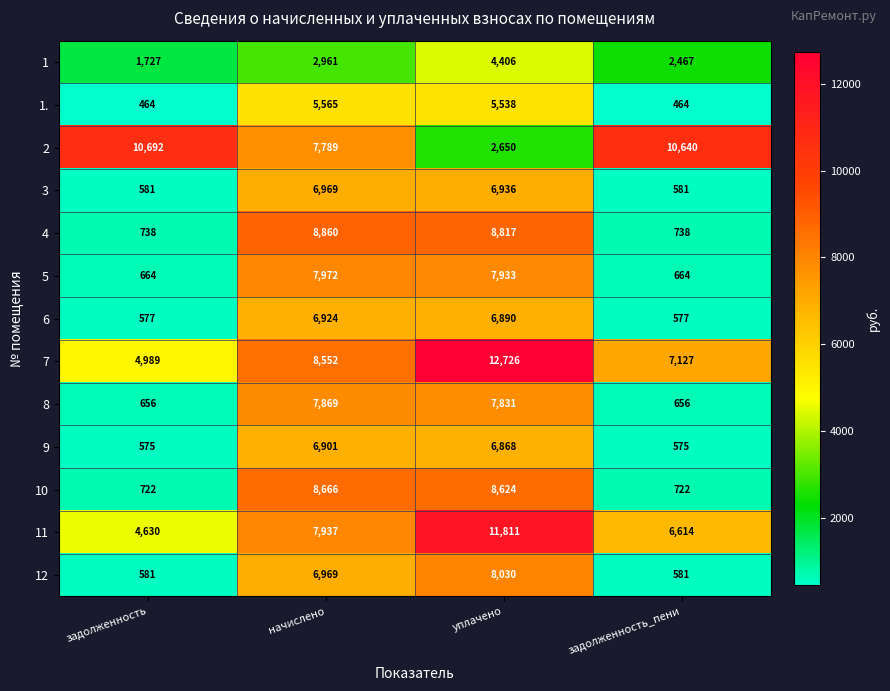

At which label does 3 first exceed 6936?

начислено